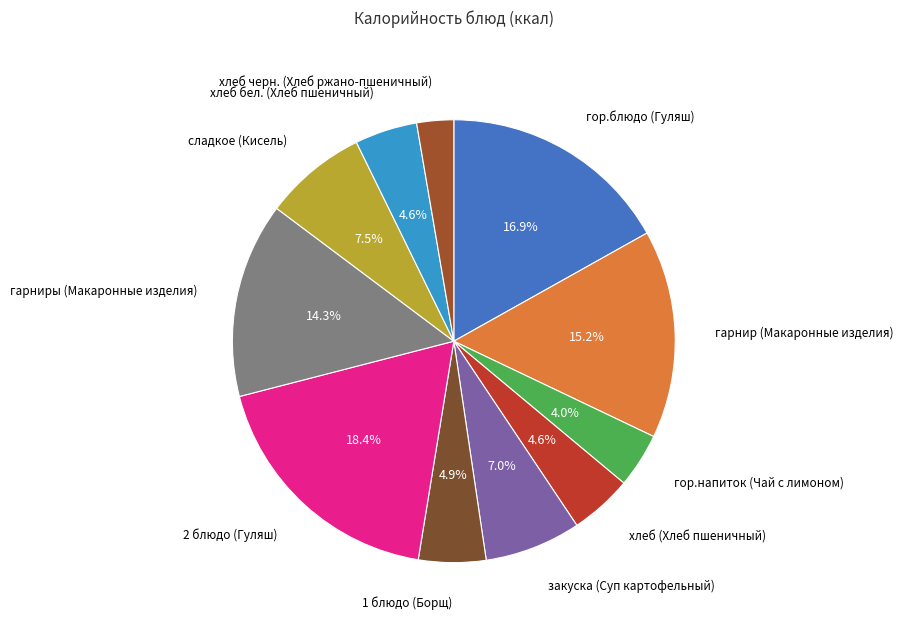

How many segments does this pie chart have?

11